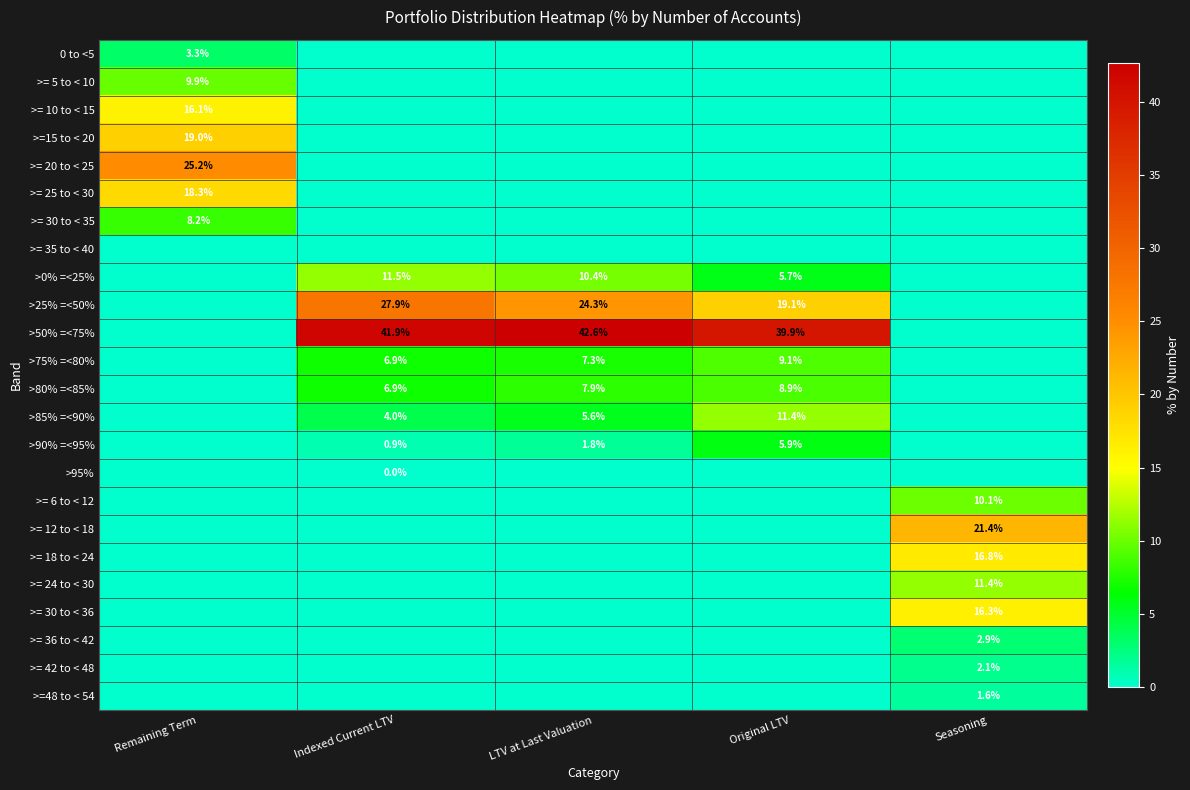

The >= 12 to < 18 series shows 10.7 at Seasoning. True or false?

False